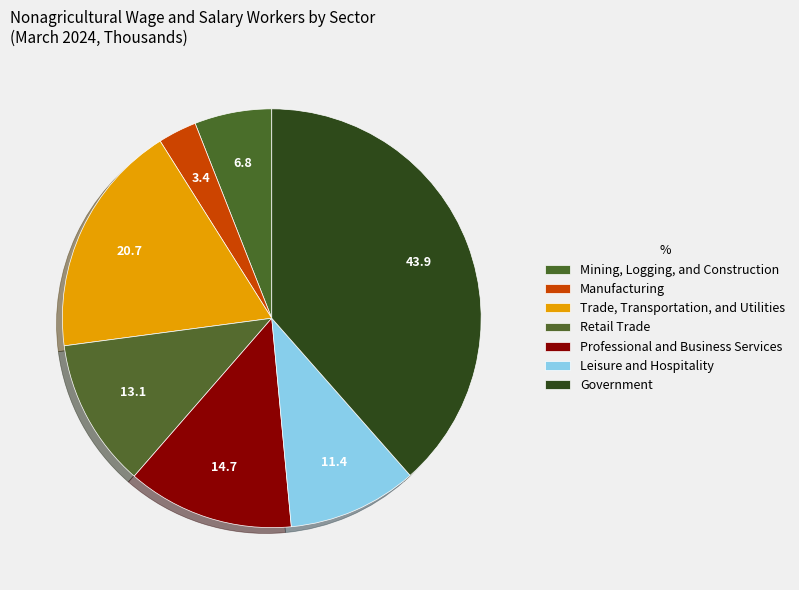

How many segments does this pie chart have?

7